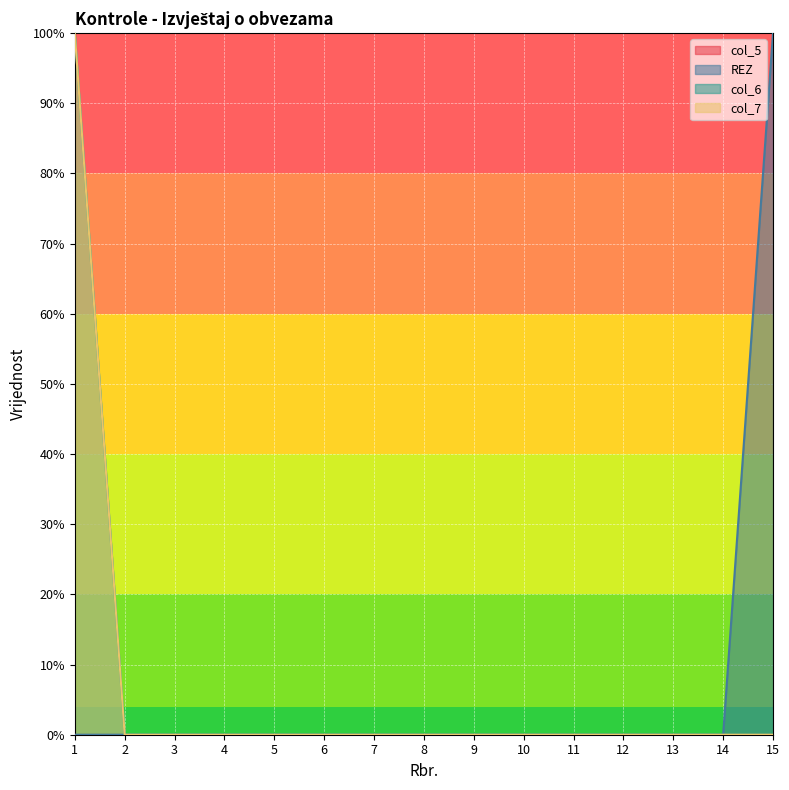

True or false: col_6 and REZ cross at least once.

False